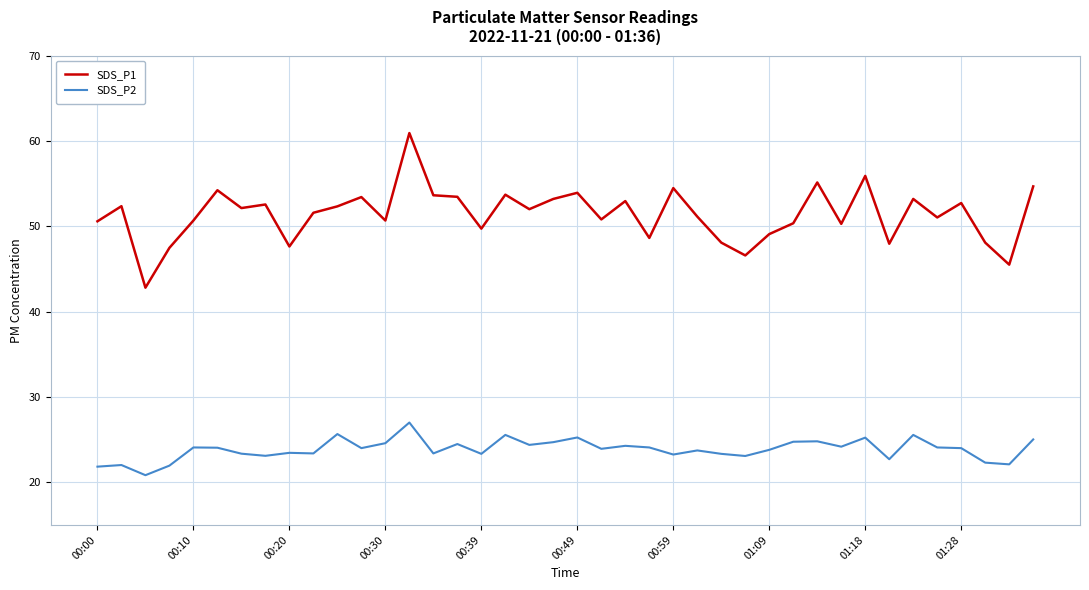

True or false: SDS_P2 and SDS_P1 intersect in this chart.

False